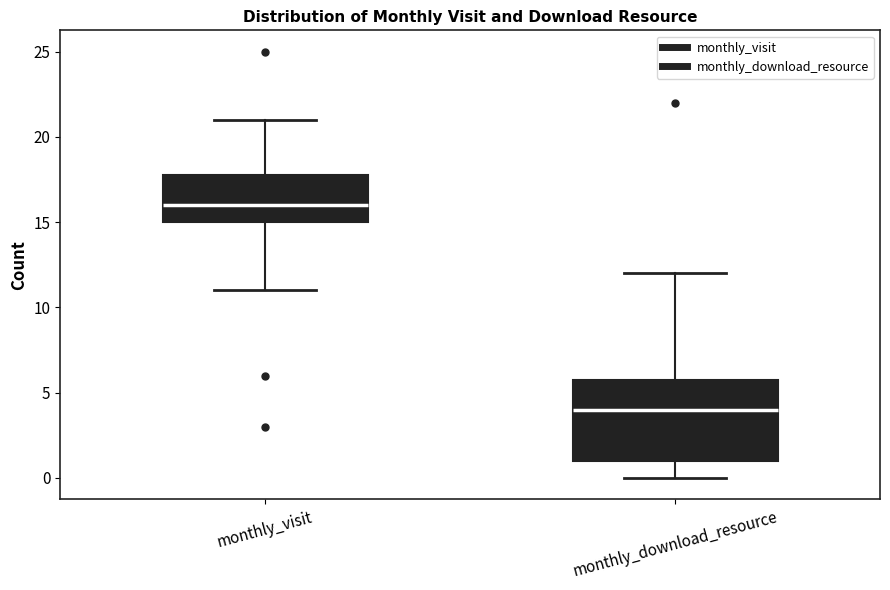

Reading left to right, transcribe this box plot: for each box, give where its median line is, the range the box spans, and where its two whiskers end, as read against the y-axis. The values are not printed on the chart, so give them approximately, as read against the axis.

monthly_visit: median 16, box 15 to 18, whiskers 11 to 21
monthly_download_resource: median 4, box 1 to 6, whiskers 0 to 12